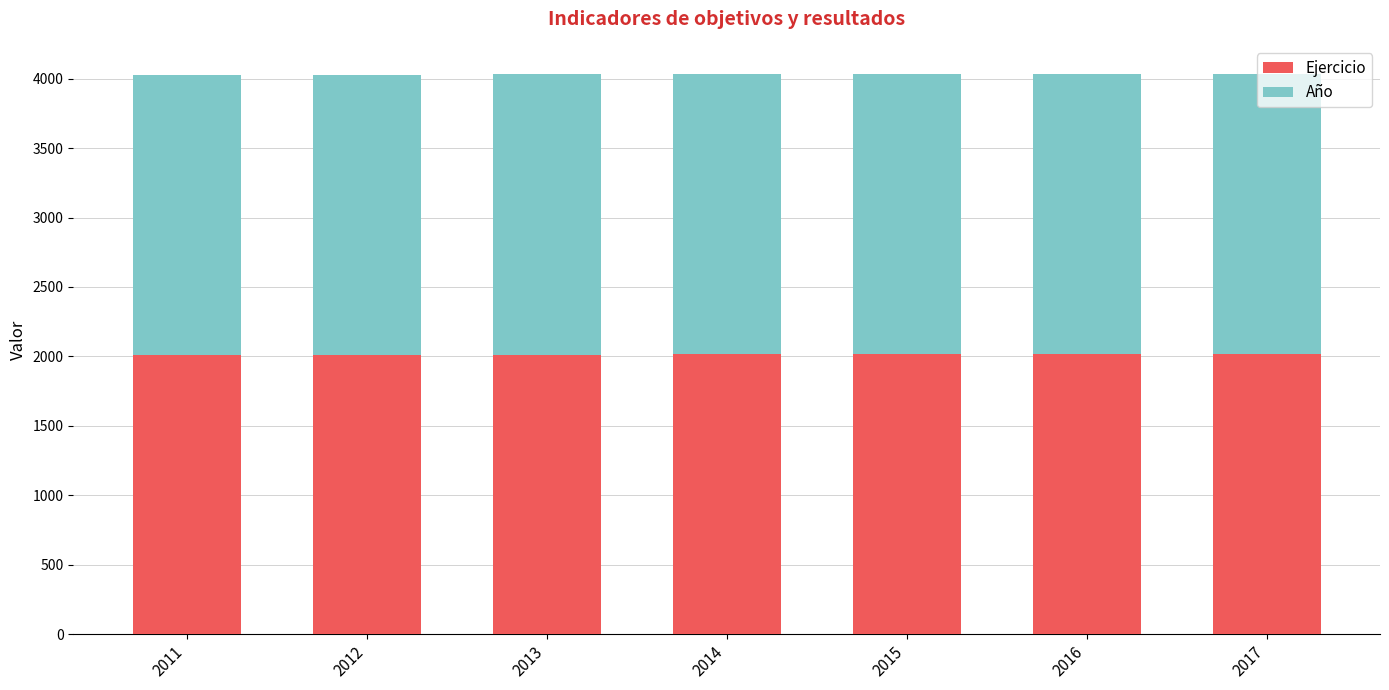

What is the sum of all Ejercicio values?

14098